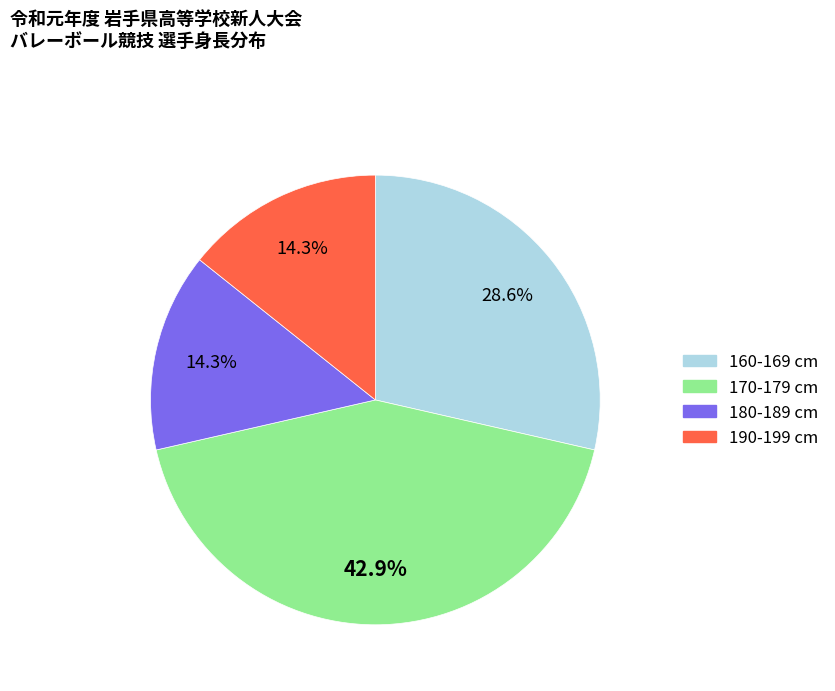

To the nearest percent, what is the average slice percentage?

25%